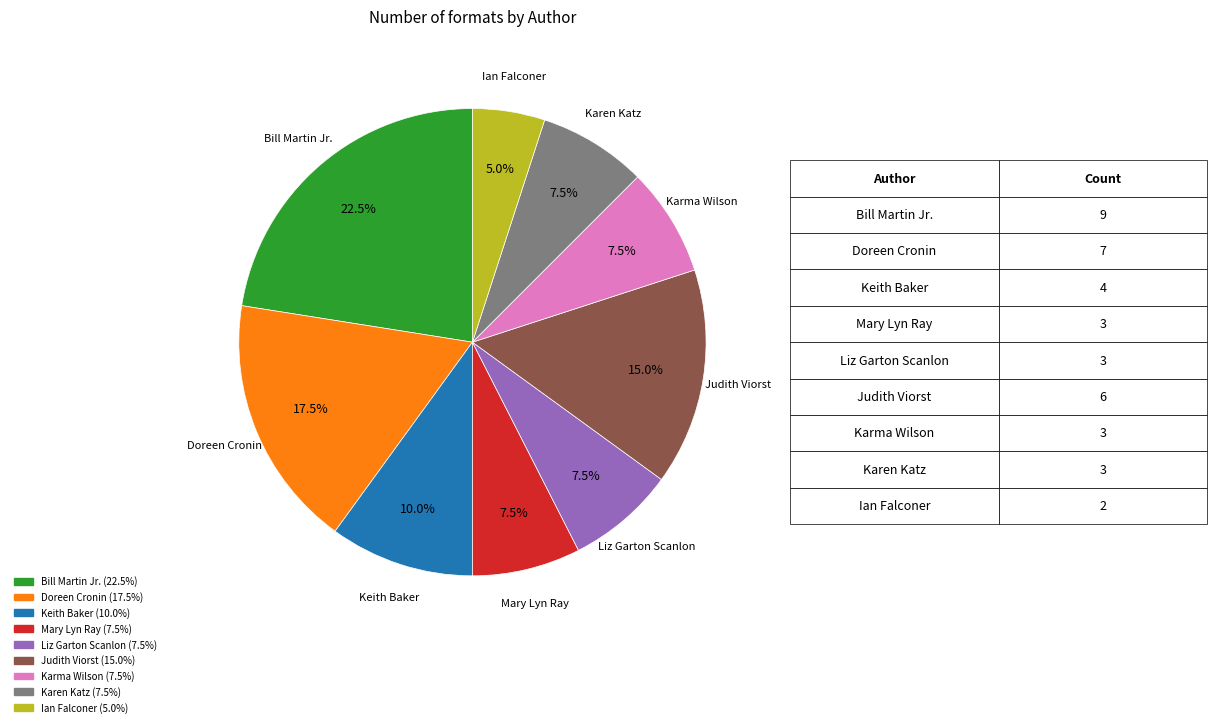

To the nearest percent, what is the difference between the Keith Baker and Bill Martin Jr. slice percentages?

12%